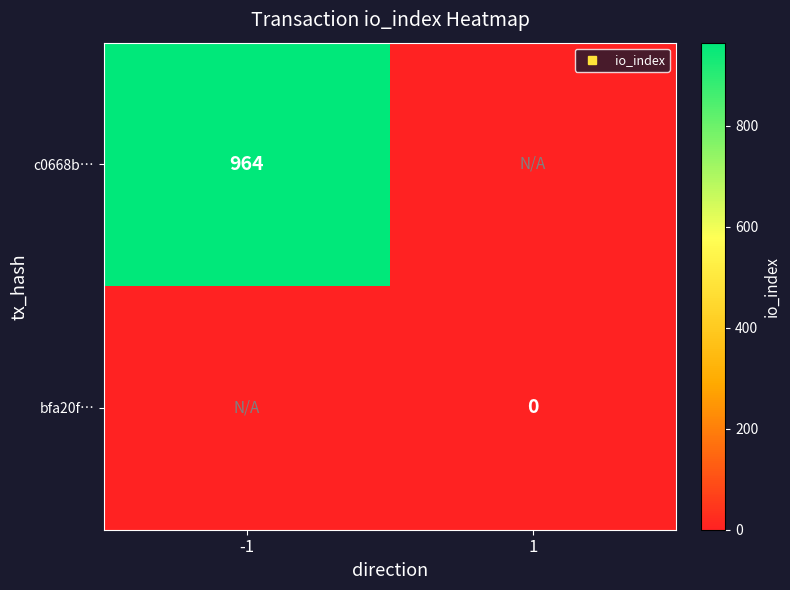

What is the approximate value of c0668b… at -1, to the nearest 10?

960